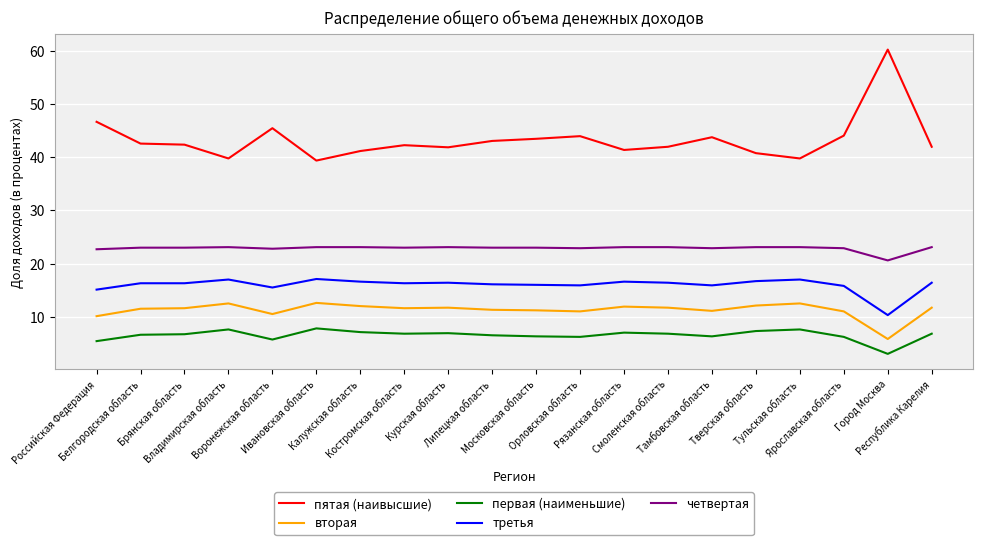

What is the total value across all series at Тульская область?

100.0